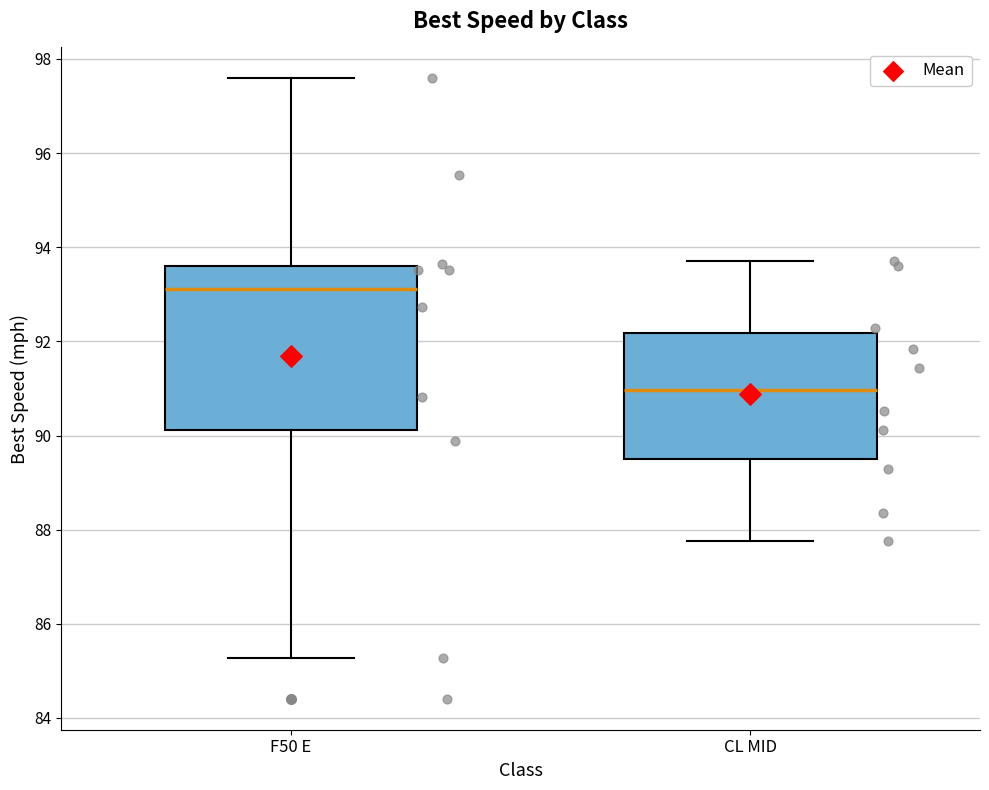

Which box has the lowest median line?

CL MID